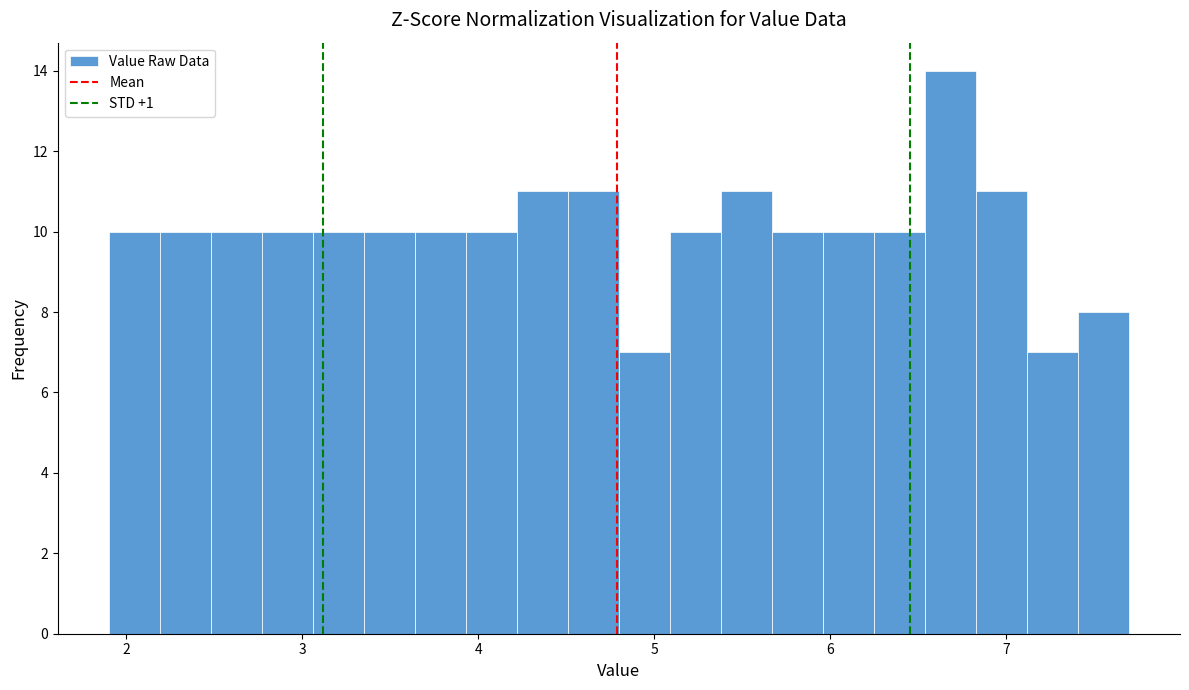

Around what value on the x-axis is the tallest bar? Give the approximate position of its centre, as read against the axis.

6.7